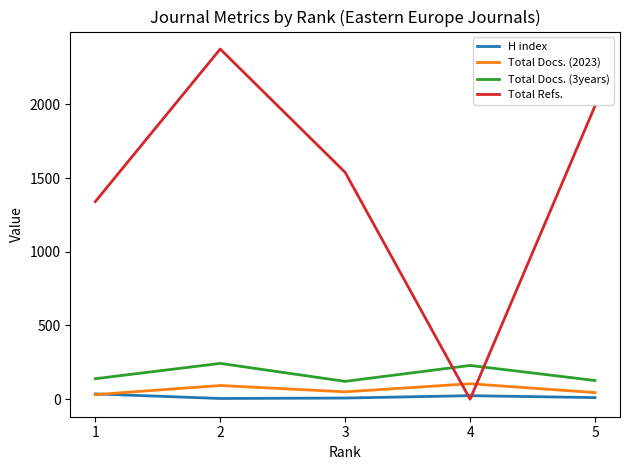

How many interior local peaks does the Total Refs. series have?

1